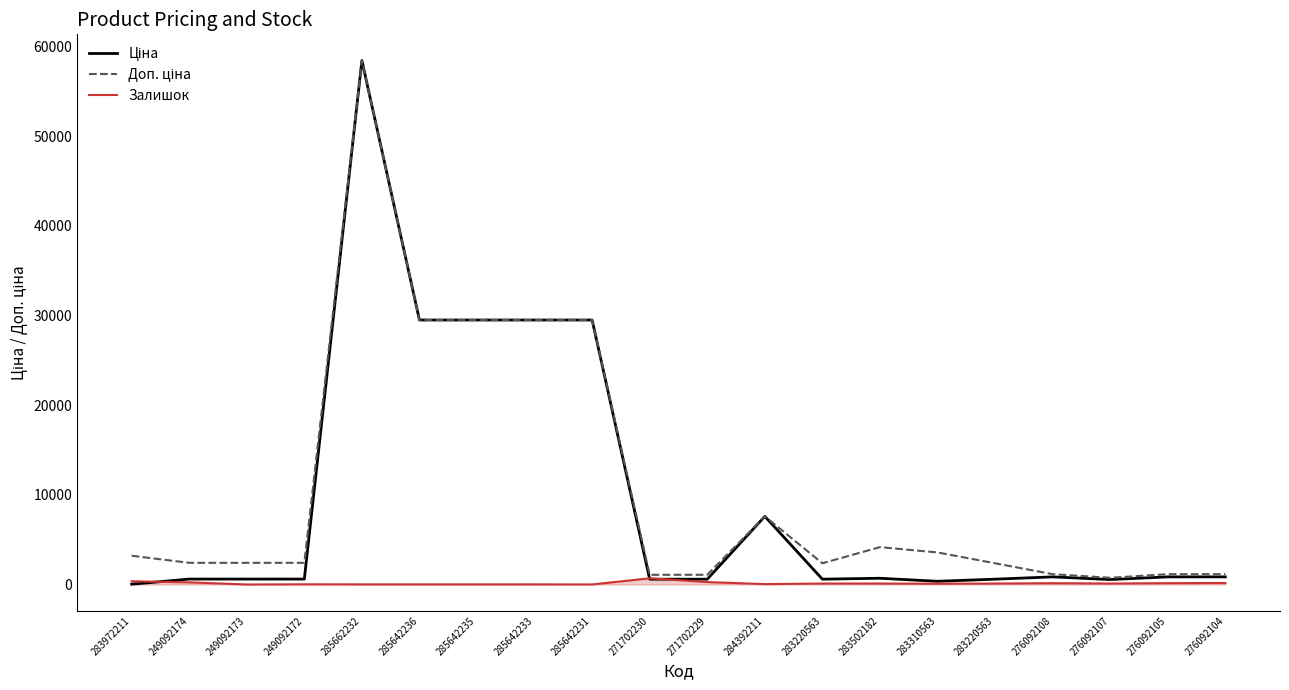

Which series has the widest spread of values?

Ціна